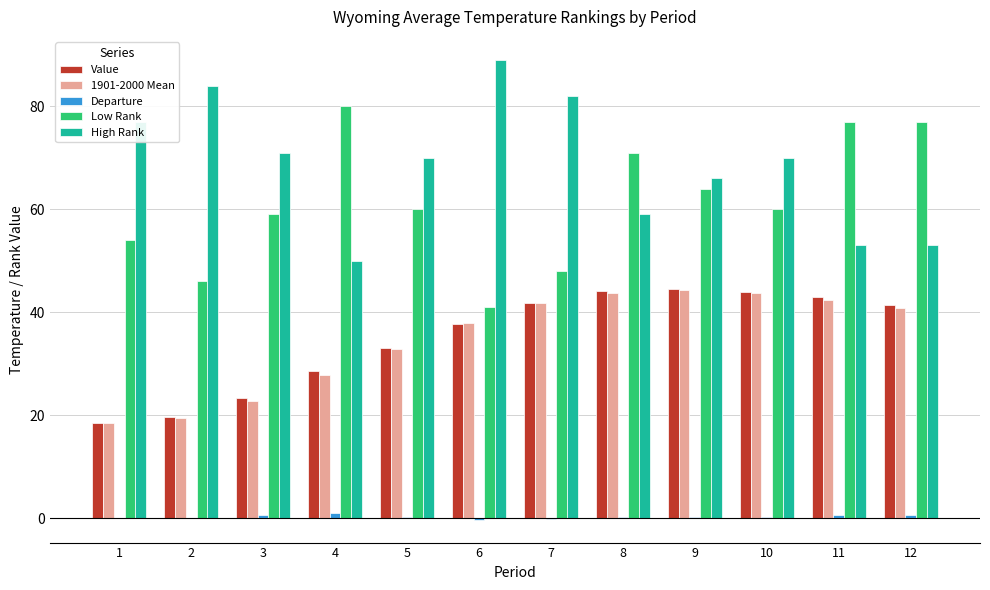

Between 1 and 7, which series saw the biggest shift?

1901-2000 Mean